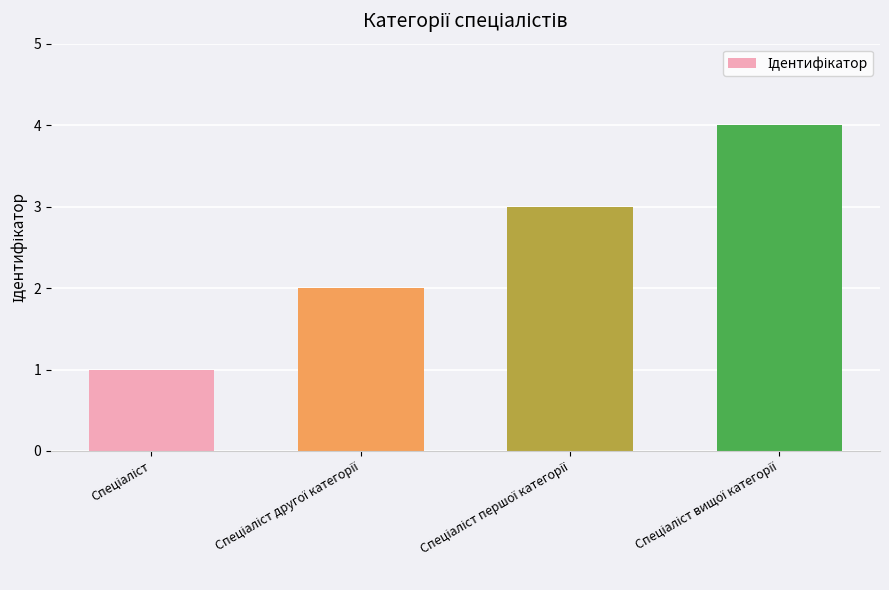

What is the difference between the maximum and minimum values?

3